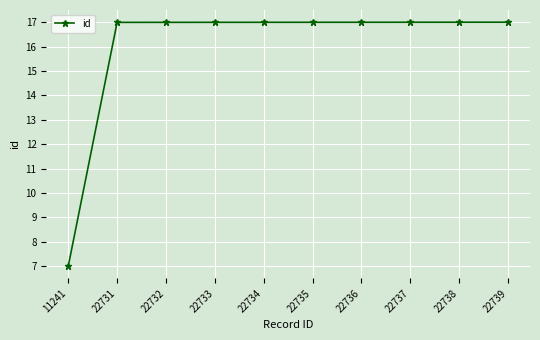

What is the smallest value displayed?

7.0